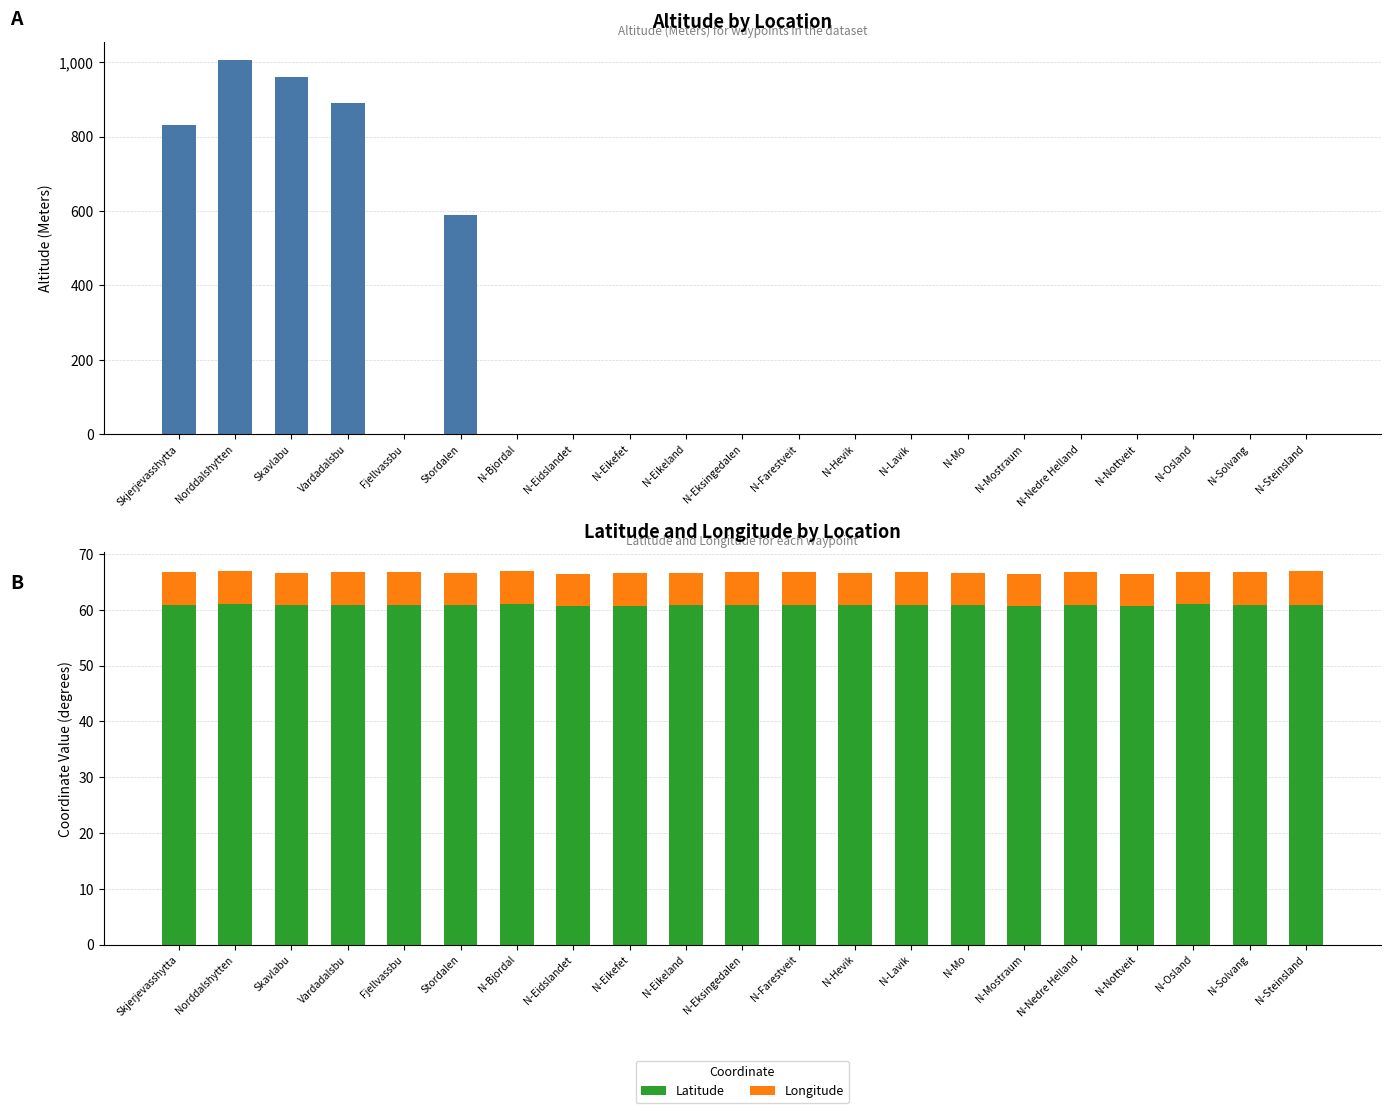

Rank the series by their average value, from highest to lowest.

Altitude (Meters), Latitude, Longitude